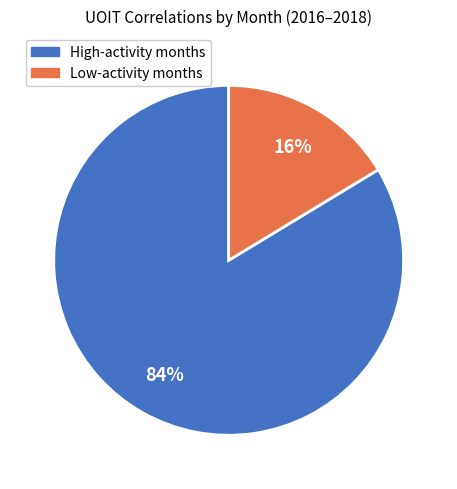

Is there a majority slice in this chart?

Yes